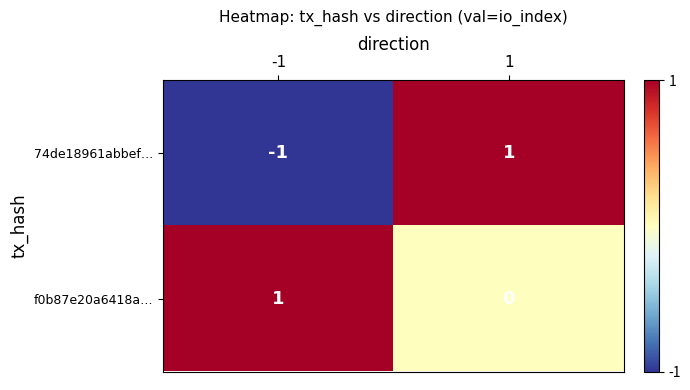

What is the maximum value shown in the chart?

1